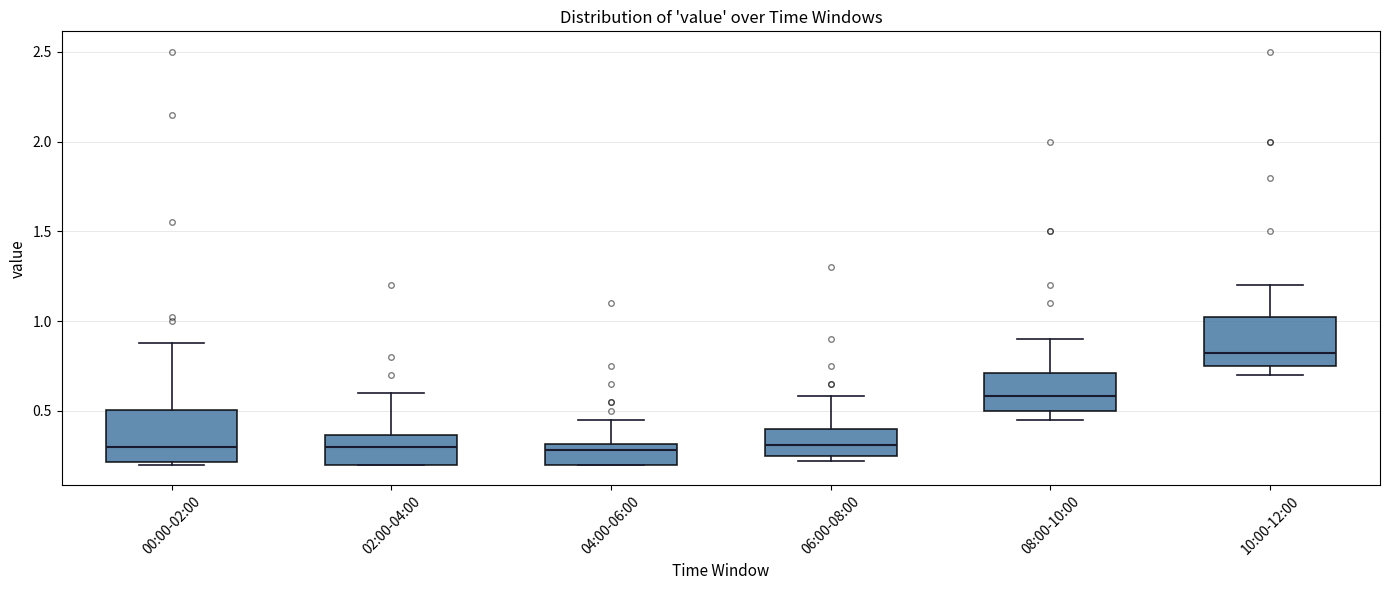

Reading left to right, transcribe this box plot: for each box, give where its median line is, the range the box spans, and where its two whiskers end, as read against the y-axis. The values are not printed on the chart, so give them approximately, as read against the axis.

00:00-02:00: median 0.30, box 0.20 to 0.50, whiskers 0.20 to 0.90
02:00-04:00: median 0.30, box 0.20 to 0.35, whiskers 0.20 to 0.60
04:00-06:00: median 0.30 (just below the box's upper edge), box 0.20 to 0.30, whiskers 0.20 to 0.45
06:00-08:00: median 0.30, box 0.25 to 0.40, whiskers 0.20 to 0.60
08:00-10:00: median 0.60, box 0.50 to 0.70, whiskers 0.45 to 0.90
10:00-12:00: median 0.80, box 0.75 to 1.05, whiskers 0.70 to 1.20